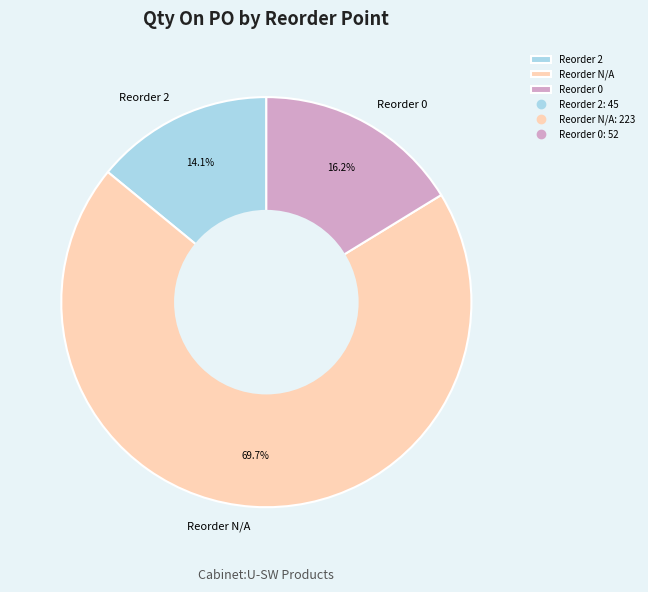

What is the smallest slice in the pie chart?

Reorder 2